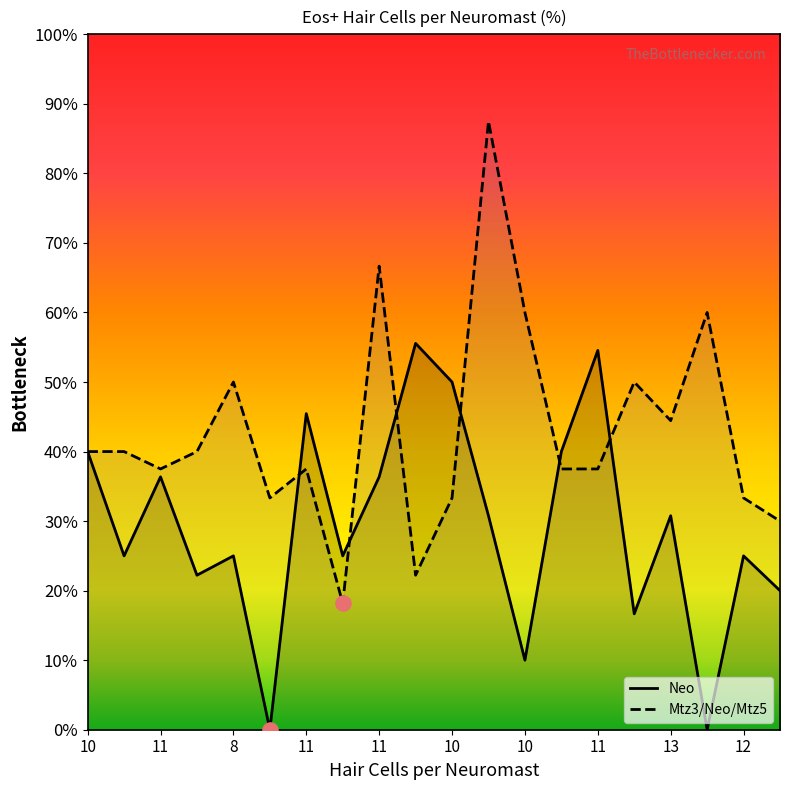

At which category is the sum across all series the highest?

11